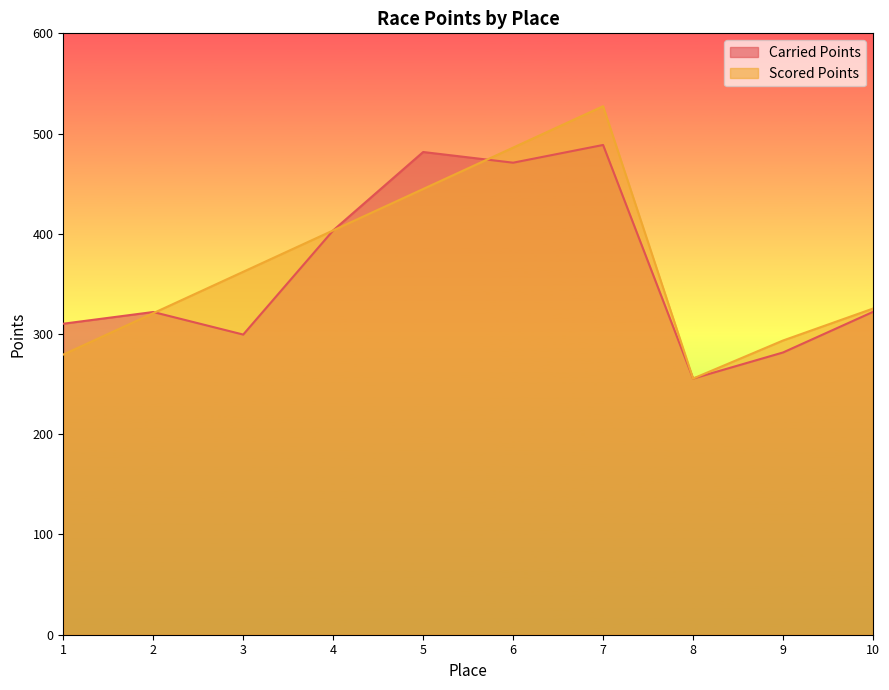

True or false: Carried Points has a value of 164.2 at 8.

False